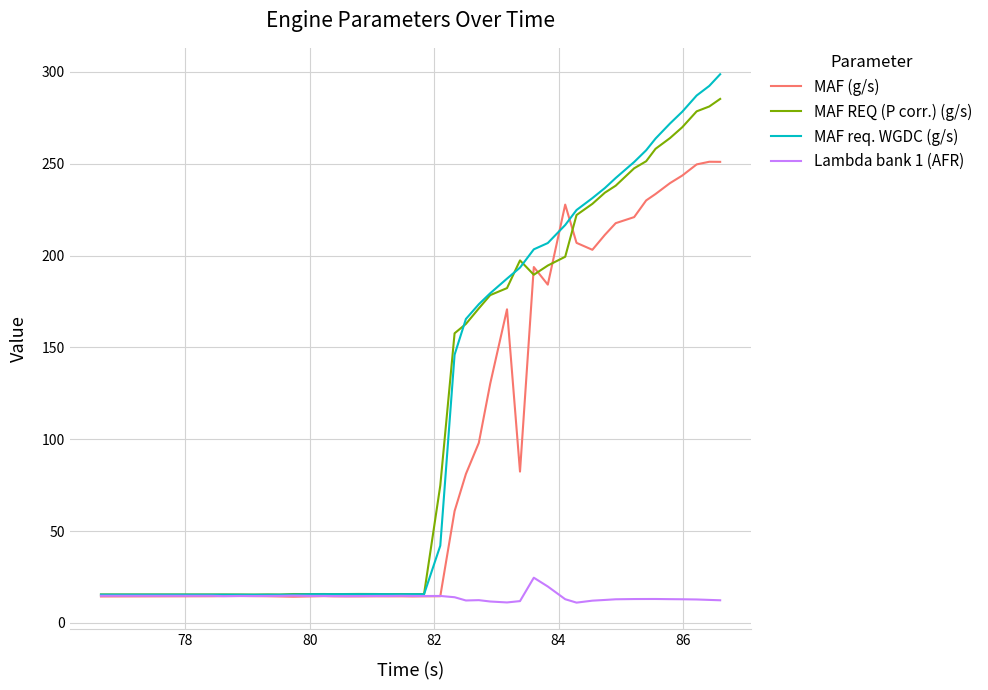

List the series in order of their peak value, lowest first.

Lambda bank 1 (AFR), MAF (g/s), MAF REQ (P corr.) (g/s), MAF req. WGDC (g/s)